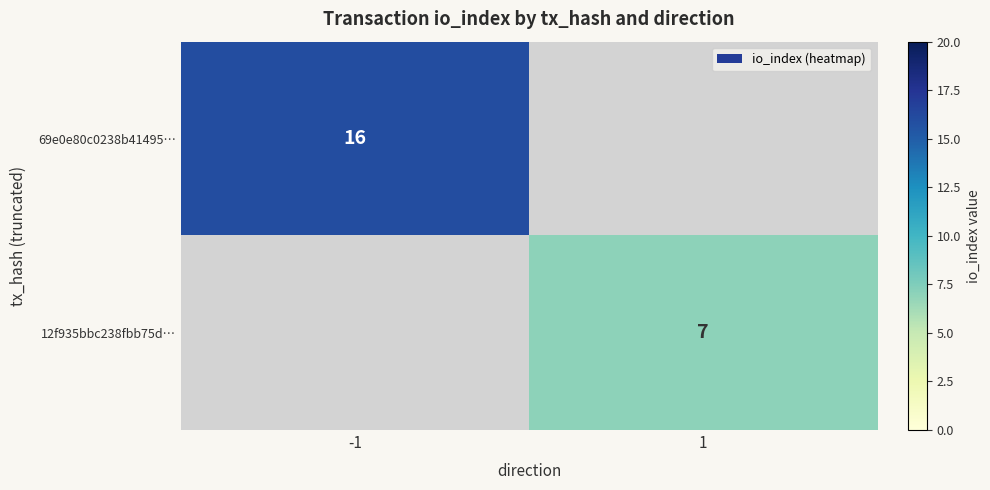

Between 1 and -1, which is larger?

-1